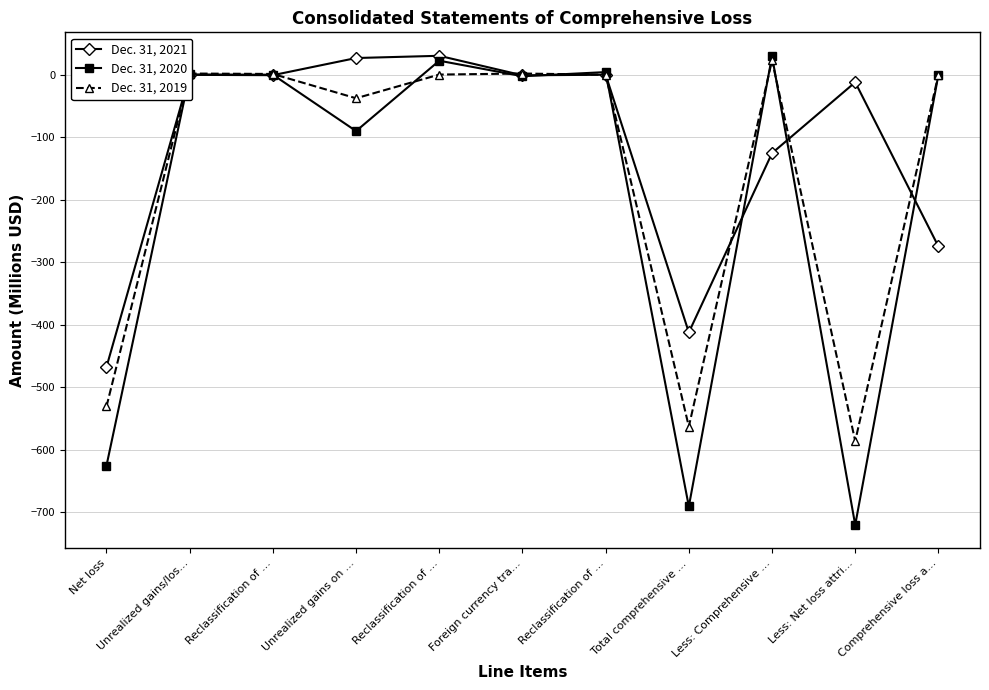

What are all the series names shown in the legend?

Dec. 31, 2021, Dec. 31, 2020, Dec. 31, 2019